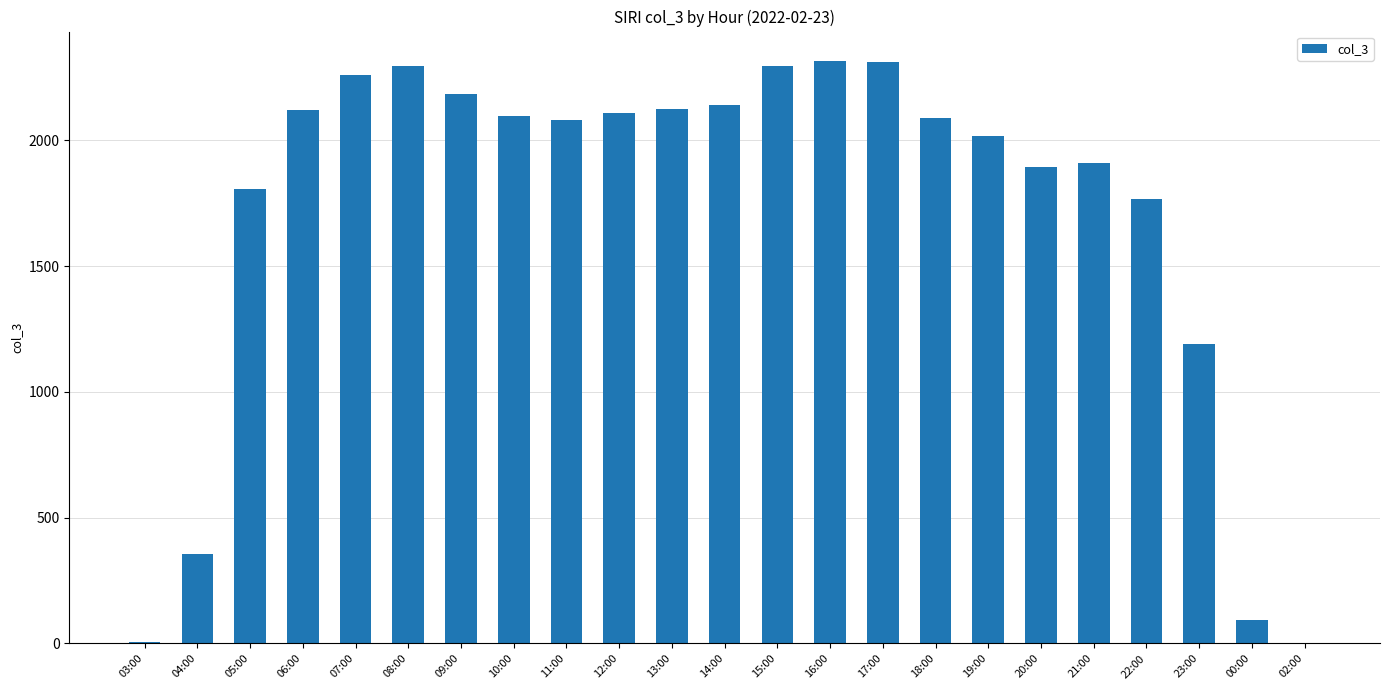

What is the sum of the values at 03:00 and 16:00?

2323